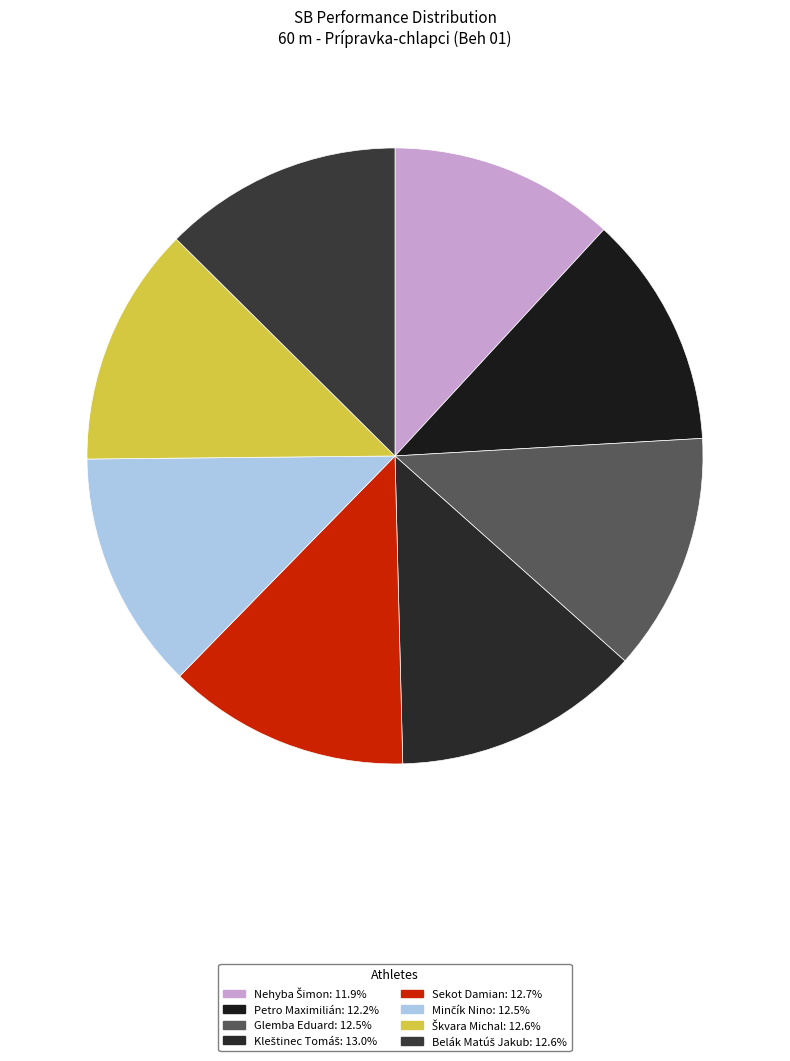

Is it true that Minčík Nino is 13% of the pie?

True